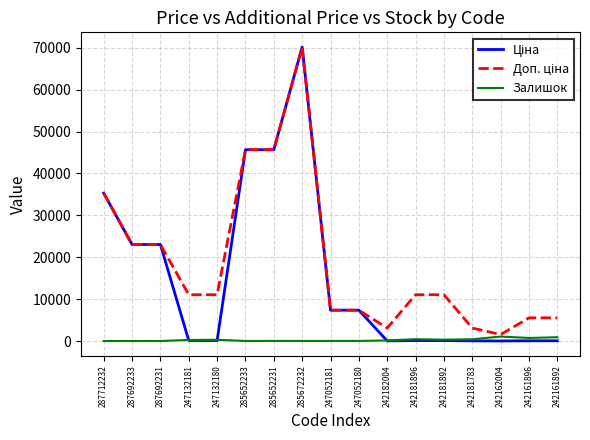

Which category has the highest value across all series?

285672232